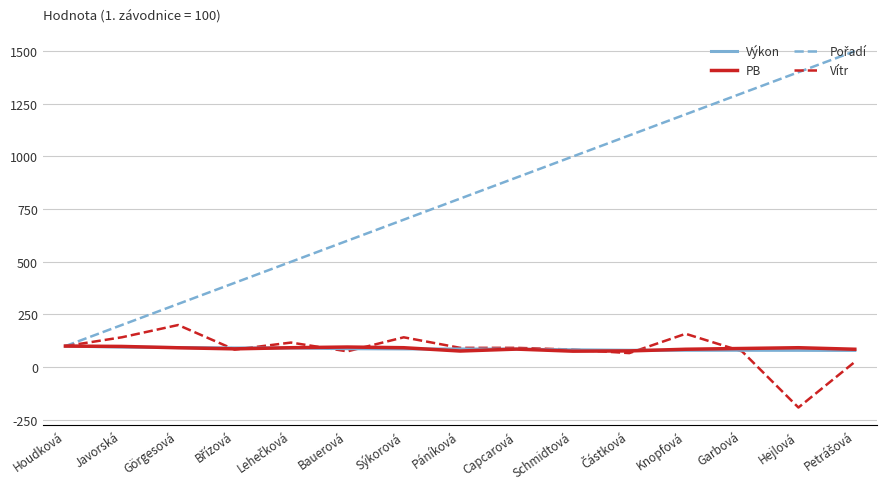

Which category has the highest value in the Vítr series?

Görgesová